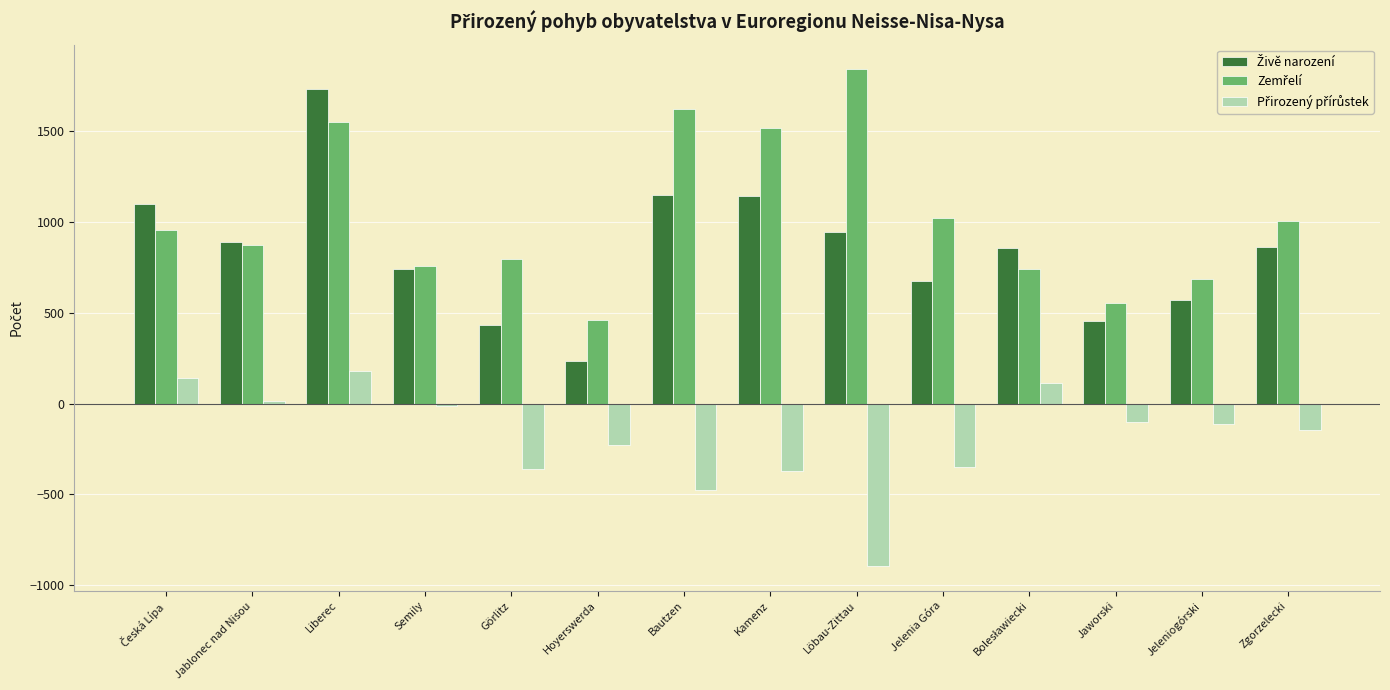

Which category has the lowest value across all series?

Löbau-Zittau